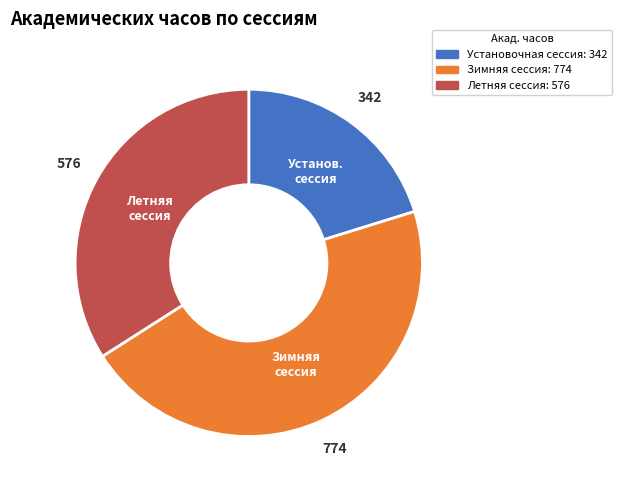

Which category has the smallest portion of the pie?

Установочная сессия